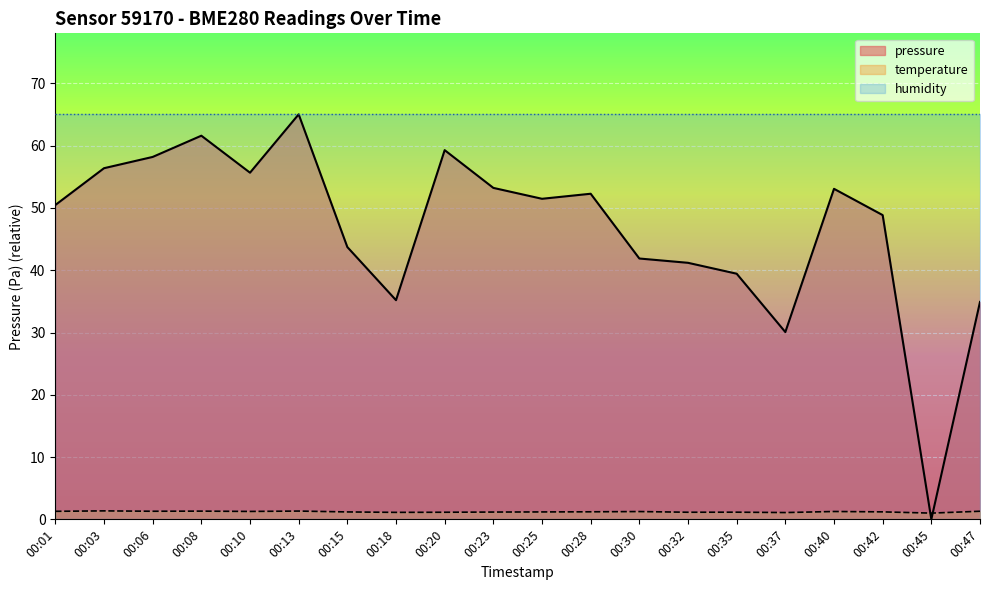

How many positive values does the pressure series have?

19